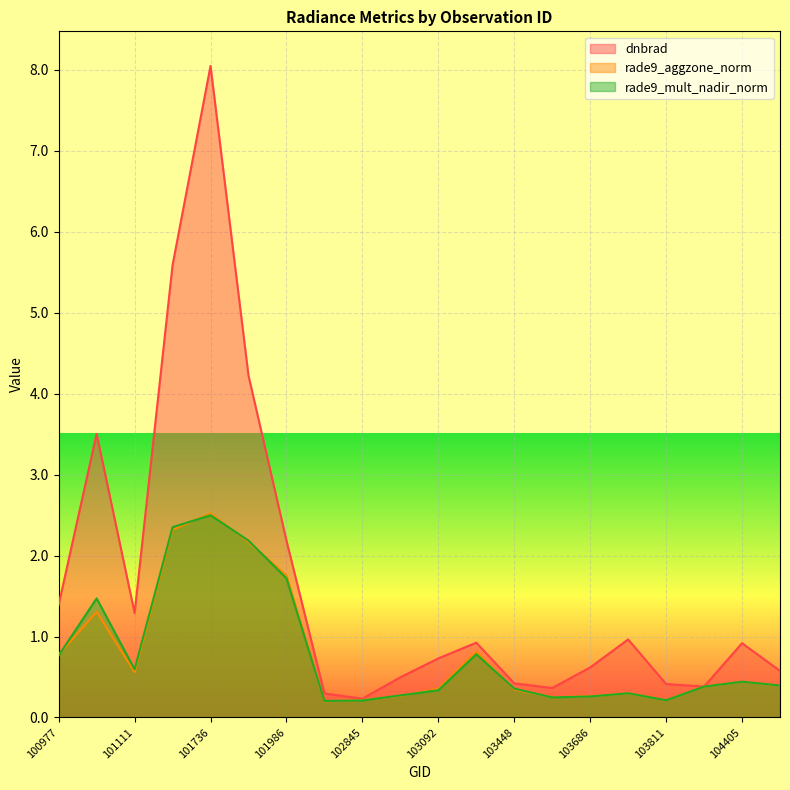

At which category does the chart reach its minimum across all series?

102602